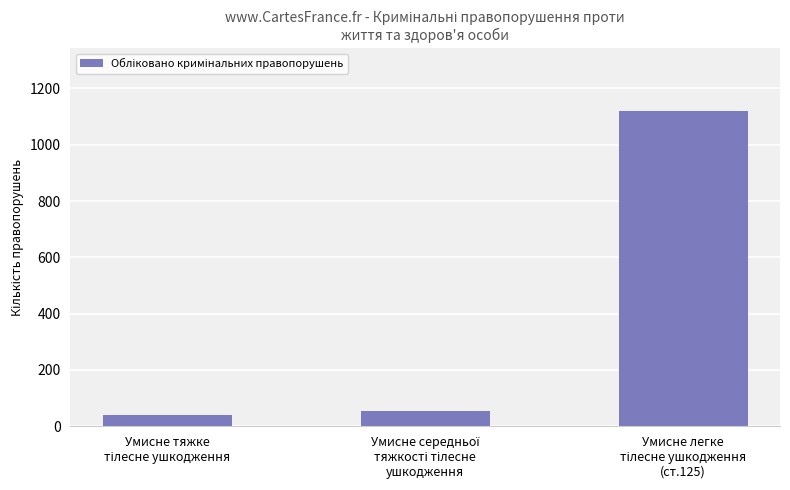

How many bars are there in total?

3